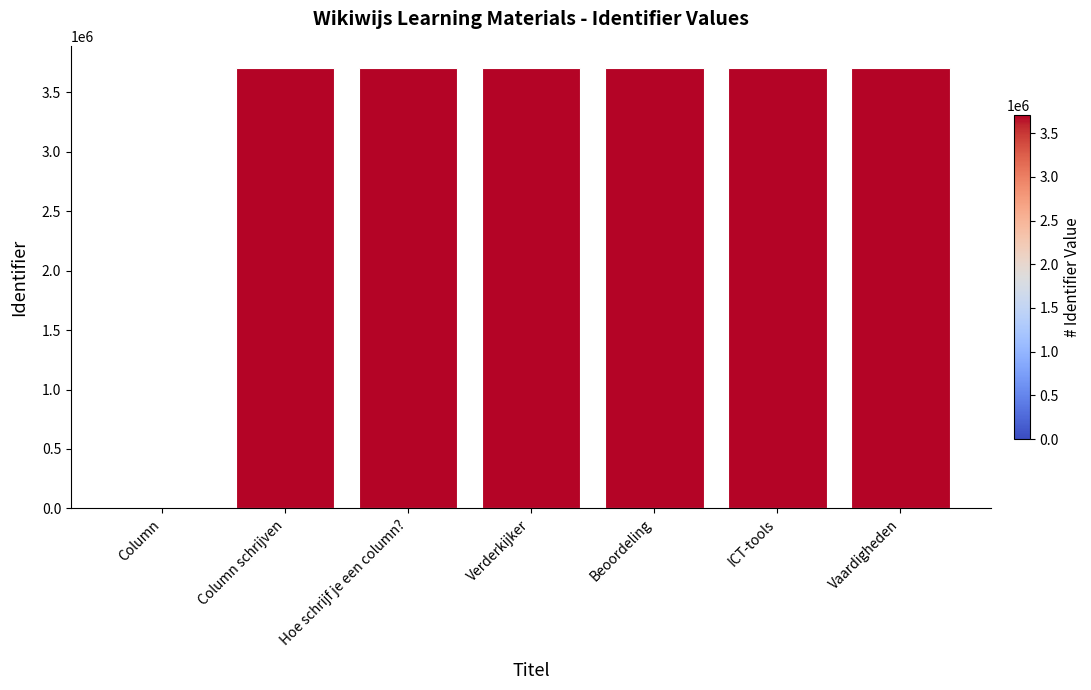

Approximately how many times larger is the value at Column schrijven compared to ICT-tools?

1.0